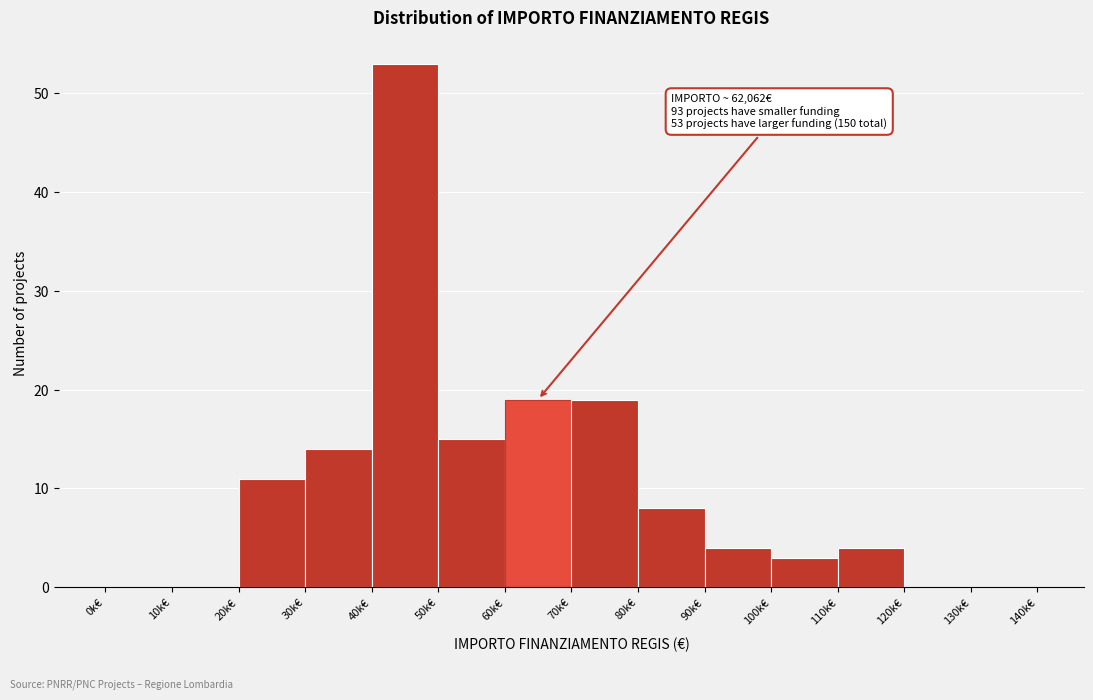

Reading right to left, extract all data points from this chart.

130k€=0	120k€=0	110k€=4	100k€=3	90k€=4	80k€=8	70k€=19	60k€=19	50k€=15	40k€=53	30k€=14	20k€=11	10k€=0	0k€=0